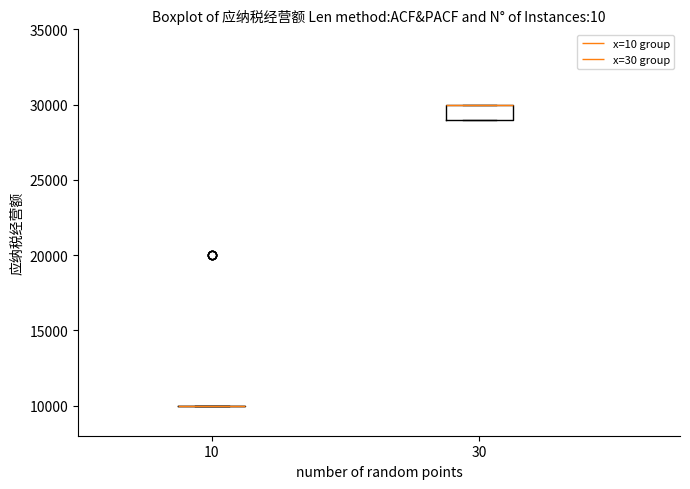

Where is the upper edge of the box at x = 30 on the y-axis? The values are not printed on the chart, so give them approximately, as read against the axis.

30000